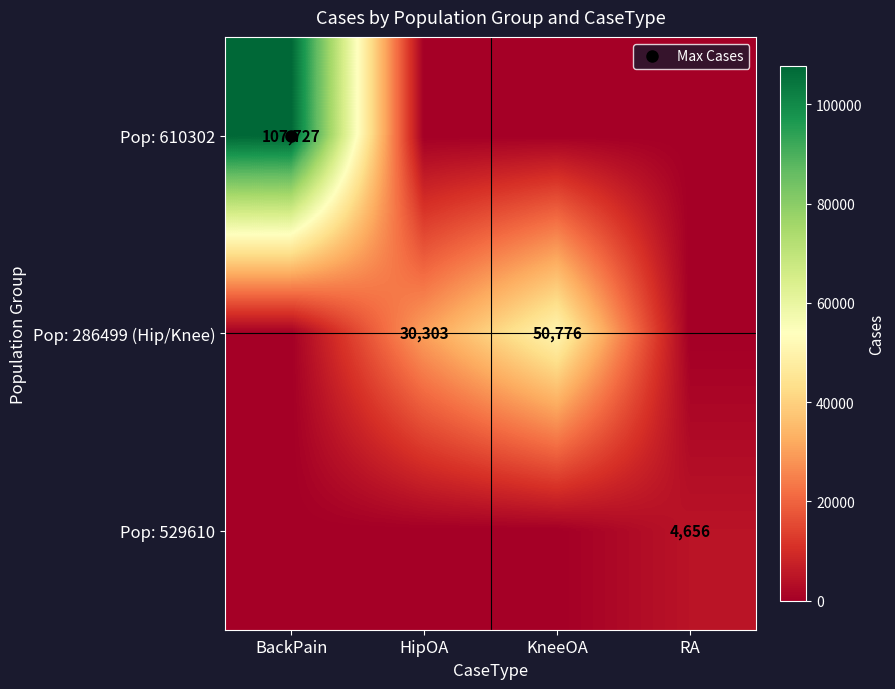

The Pop: 286499 (Hip/Knee) series shows 46663 at HipOA. True or false?

False